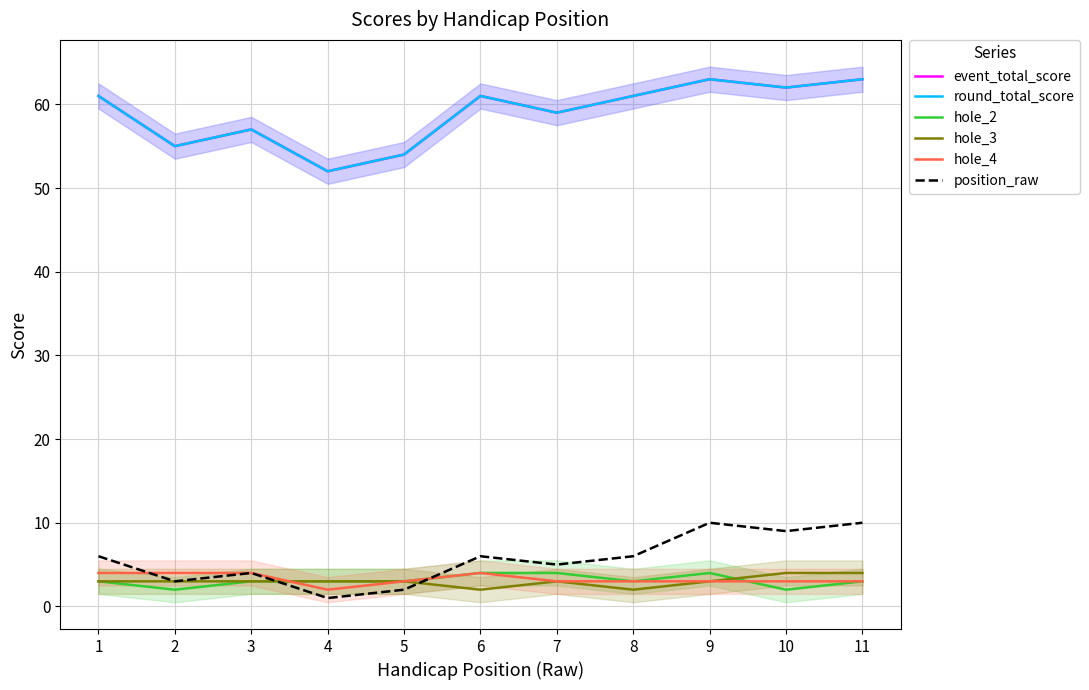

Where is the first local maximum for round_total_score?

3